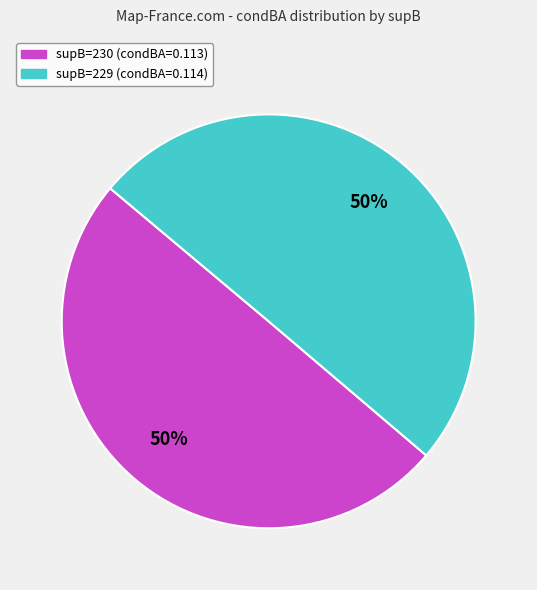

Is it true that supB=229 is 50% of the pie?

True